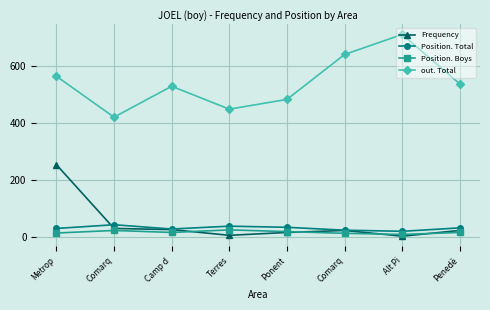

Which series has the largest total across all categories?

out. Total